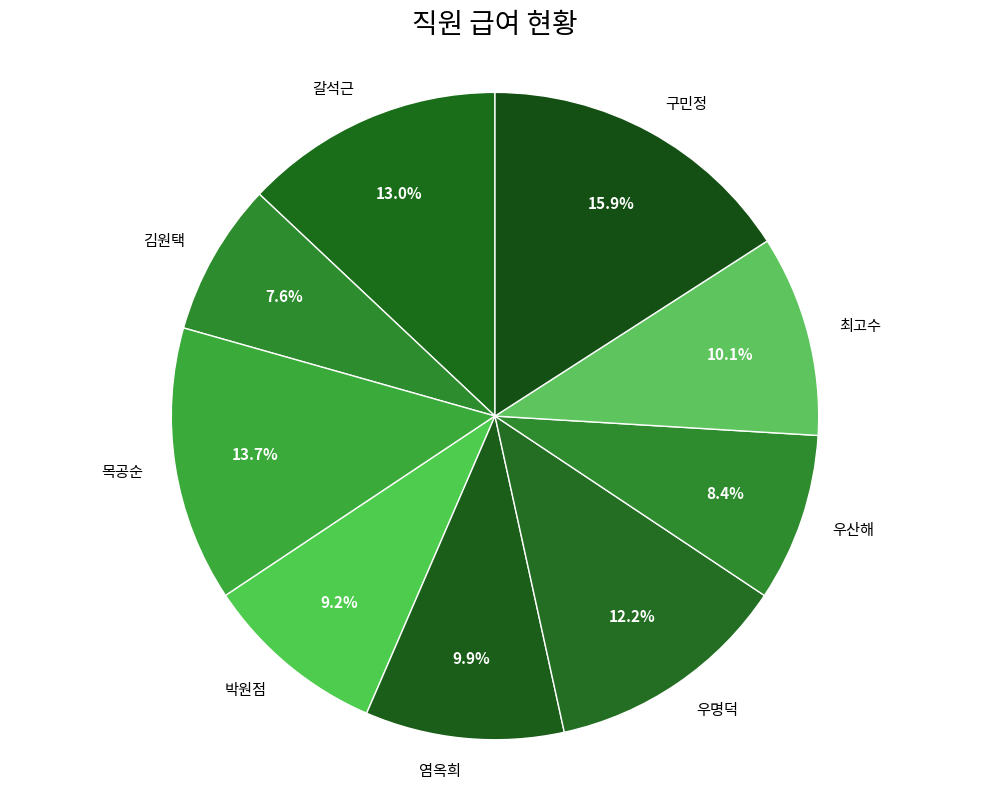

How much of the chart is everything except 구민정?

84.1%